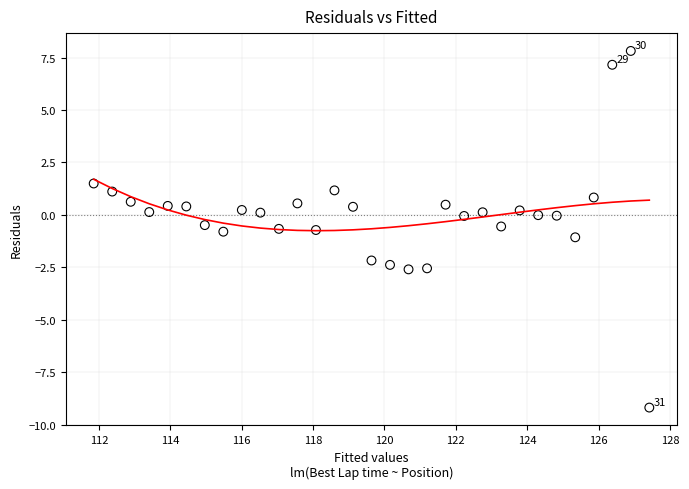

What is the range of X values (max minus min)?

15.6